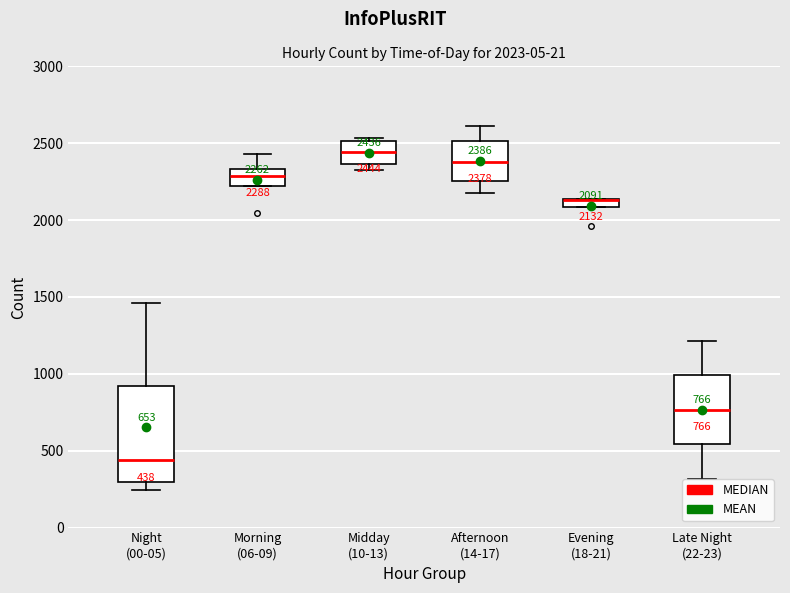

Comparing the boxes themselves (not the whiskers), which one is the tallest?

Night (00-05)